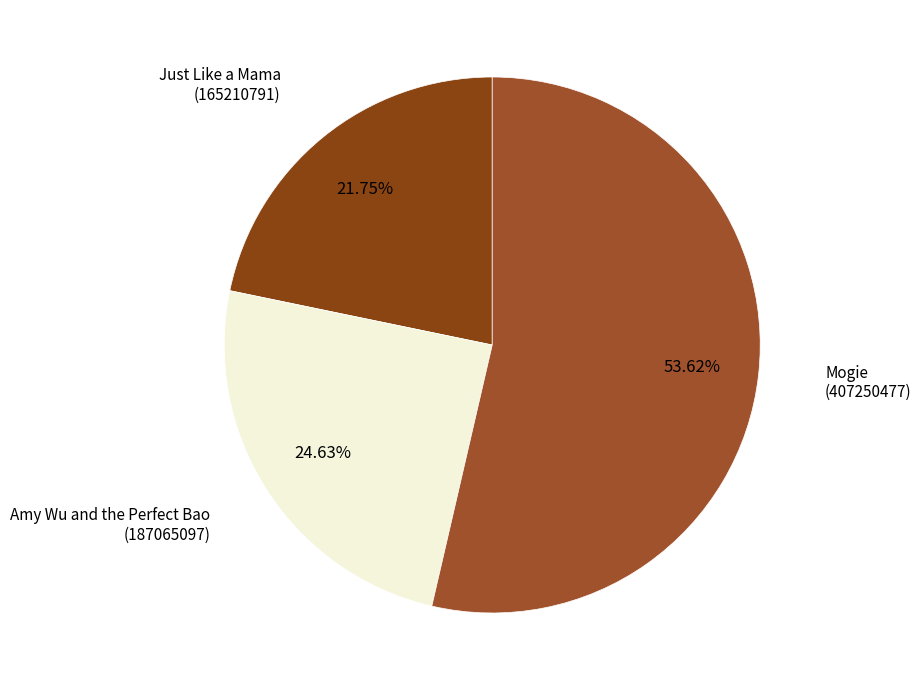

Do Mogie (407250477) and Just Like a Mama (165210791) together represent more than half of the pie?

Yes